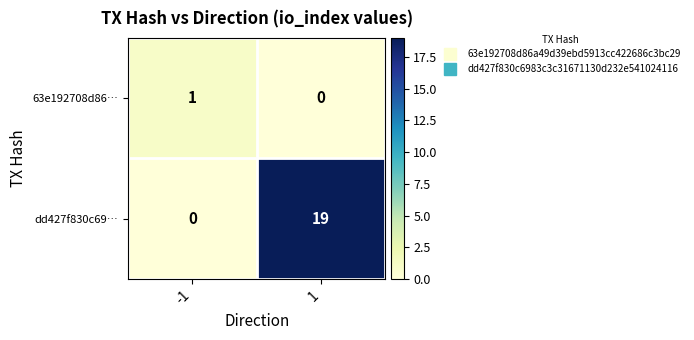

Is the value of 63e192708d86… at 1 greater than the value of dd427f830c69… at 1?

No